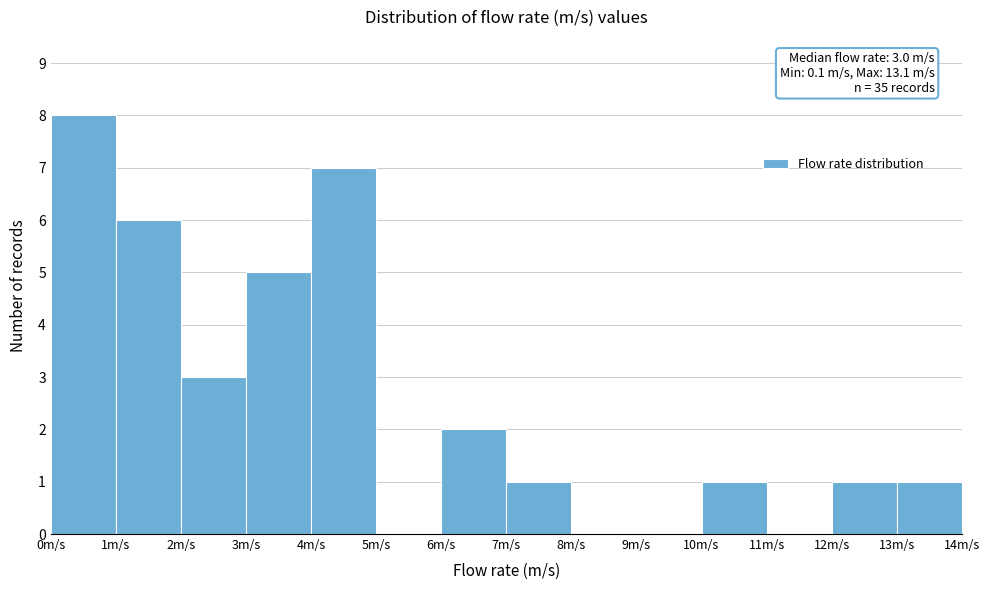

Which range on the x-axis has the tallest bar?

0 to 1